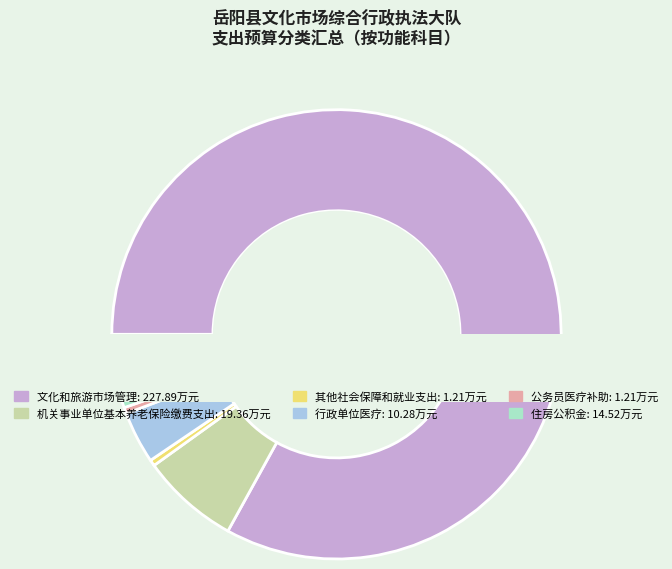

Rank the categories by value from lowest to highest.

其他社会保障和就业支出, 公务员医疗补助, 行政单位医疗, 住房公积金, 机关事业单位基本养老保险缴费支出, 文化和旅游市场管理